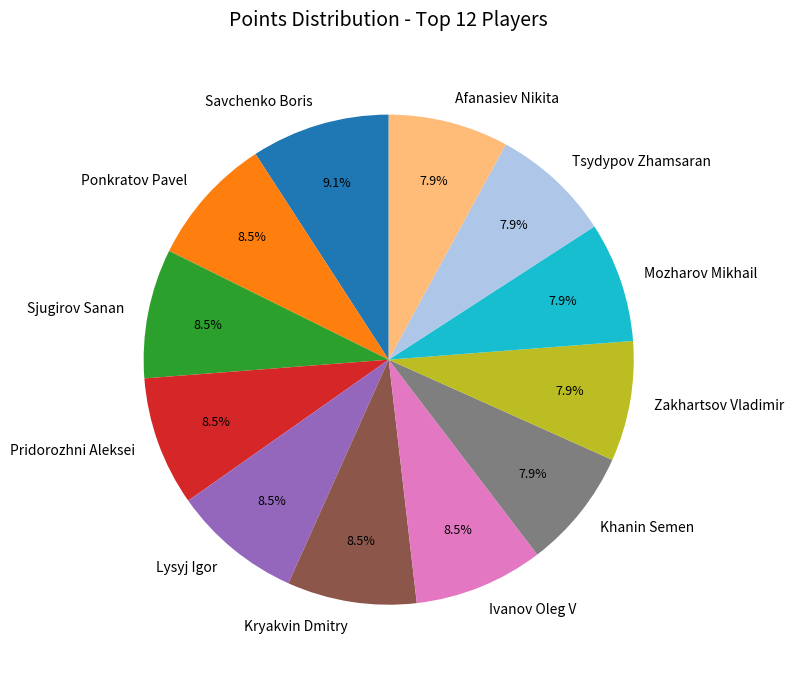

Does Tsydypov Zhamsaran represent more than half of the total?

No